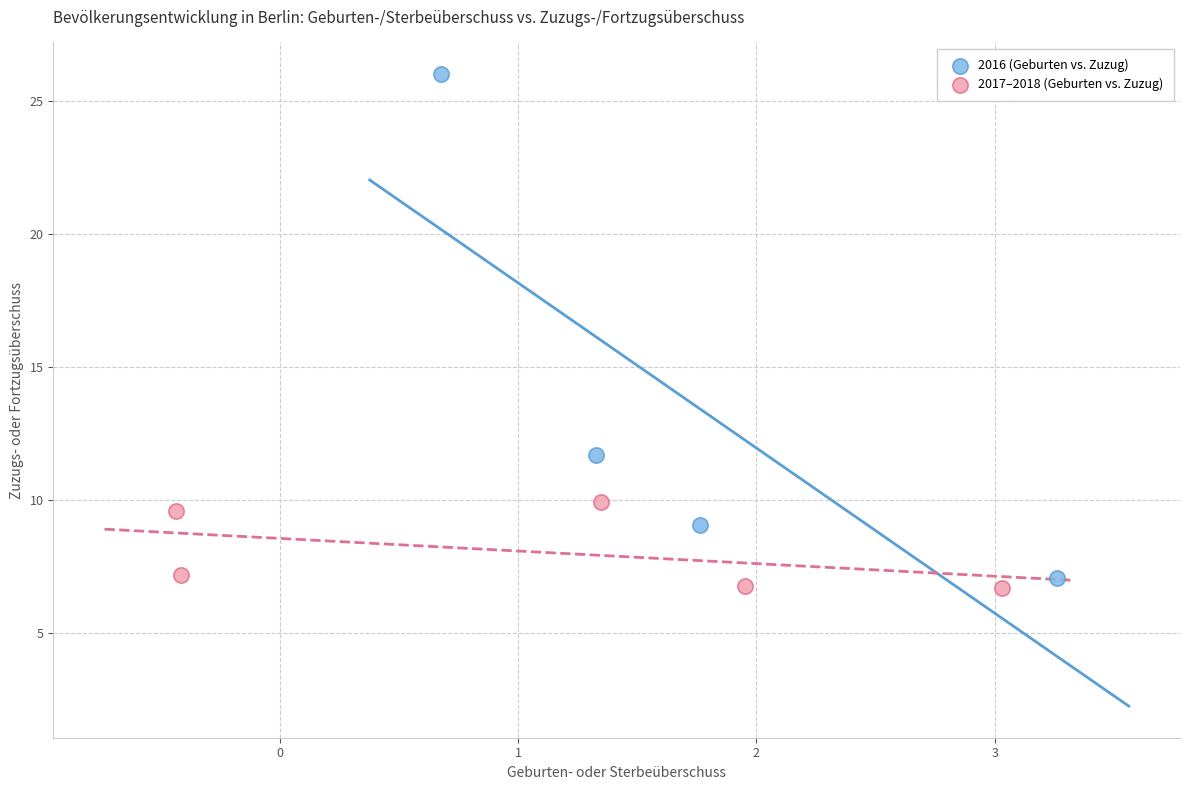

Which series has the widest spread of Y values?

2016 (Geburten vs. Zuzug)